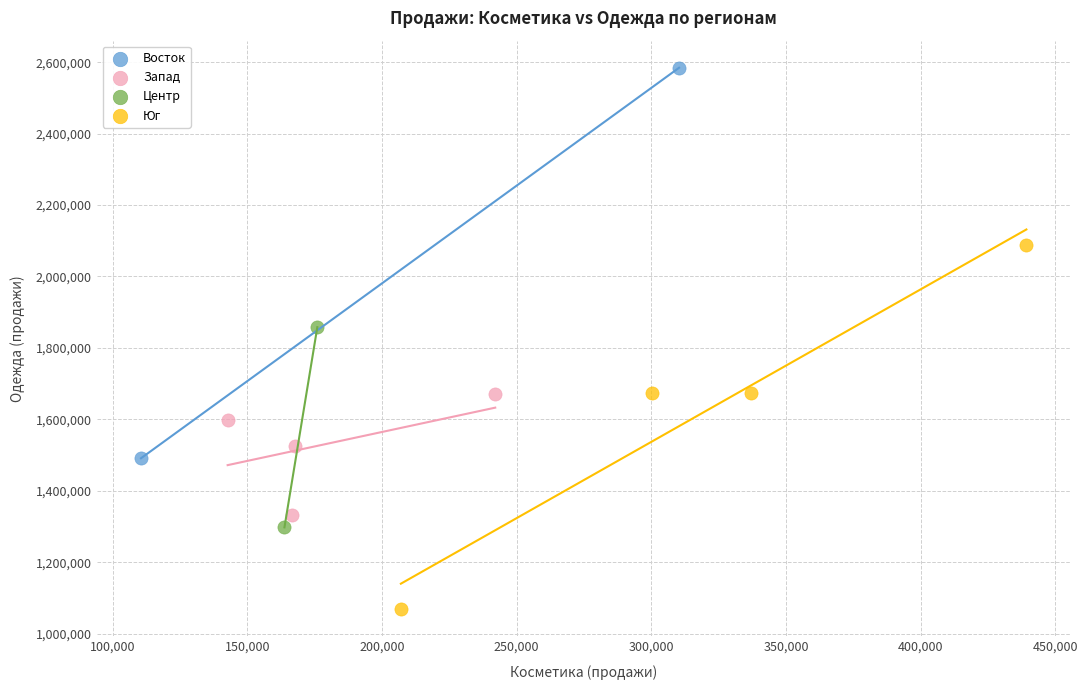

Which series has the largest Y range (max minus min)?

Восток